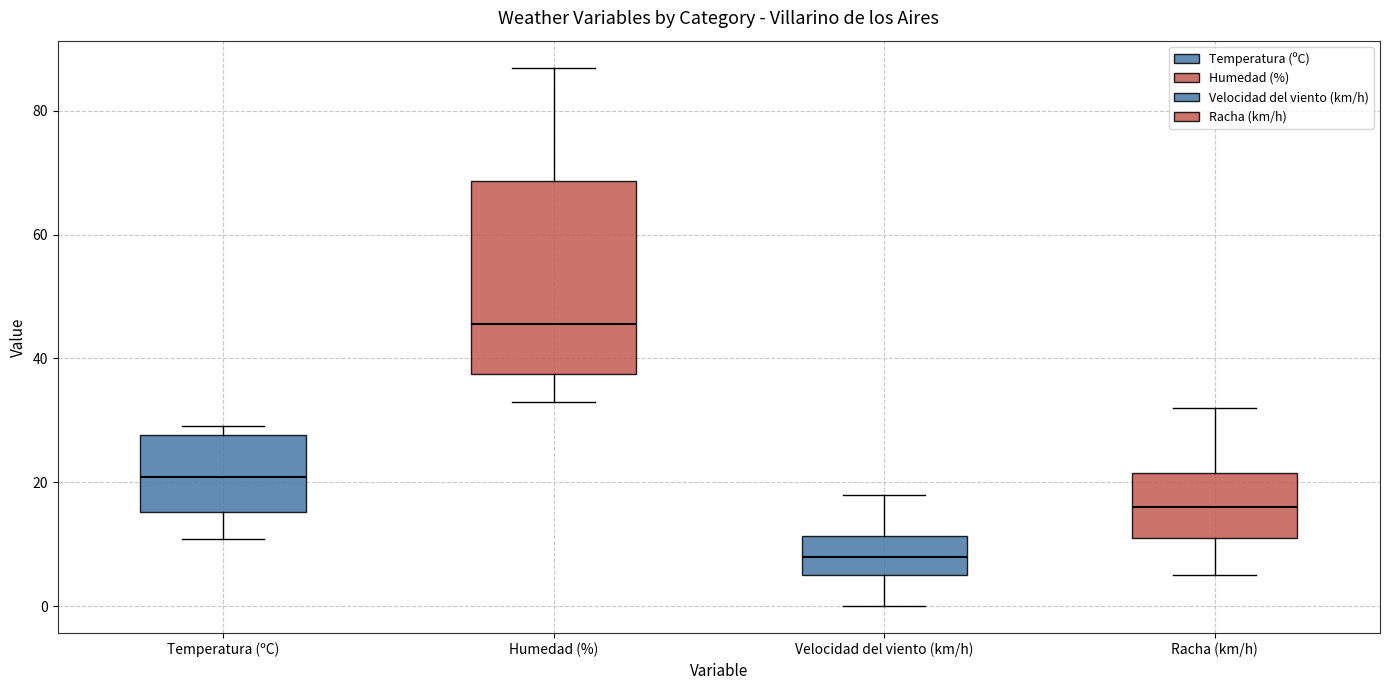

Which box has the highest median line?

Humedad (%)